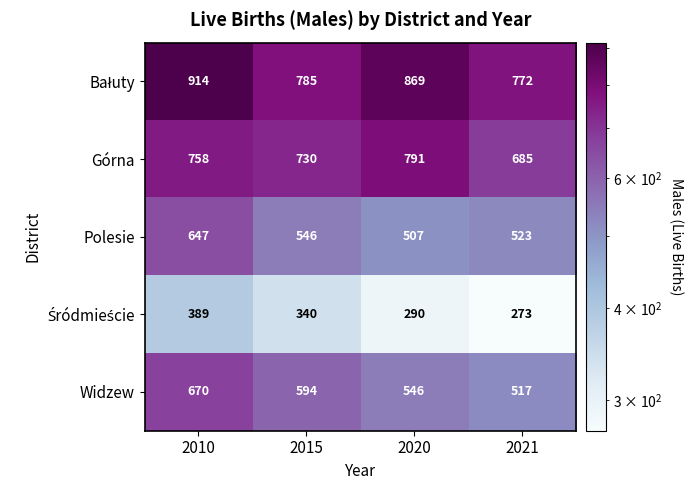

How many series are shown in this chart?

5